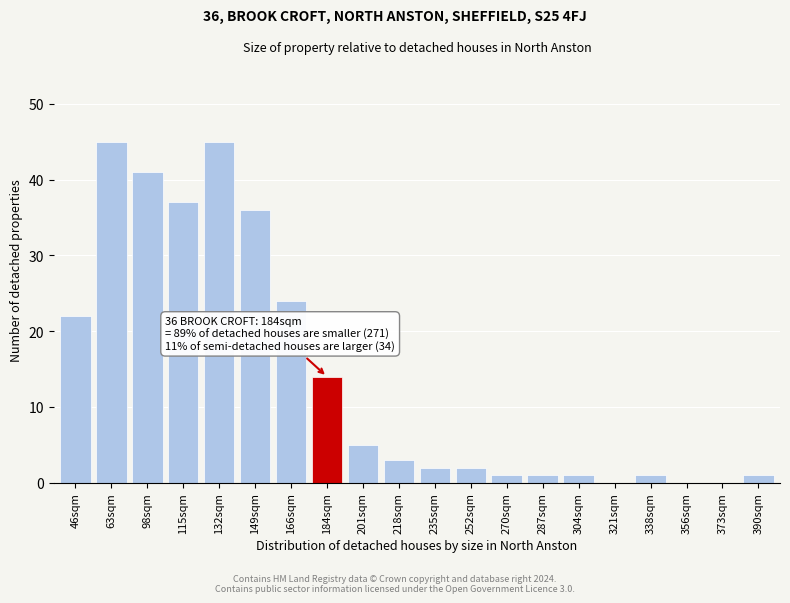

Reading left to right, transcribe all the data shown in this chart.

46sqm=22	63sqm=45	98sqm=41	115sqm=37	132sqm=45	149sqm=36	166sqm=24	184sqm=14	201sqm=5	218sqm=3	235sqm=2	252sqm=2	270sqm=1	287sqm=1	304sqm=1	321sqm=0	338sqm=1	356sqm=0	373sqm=0	390sqm=1